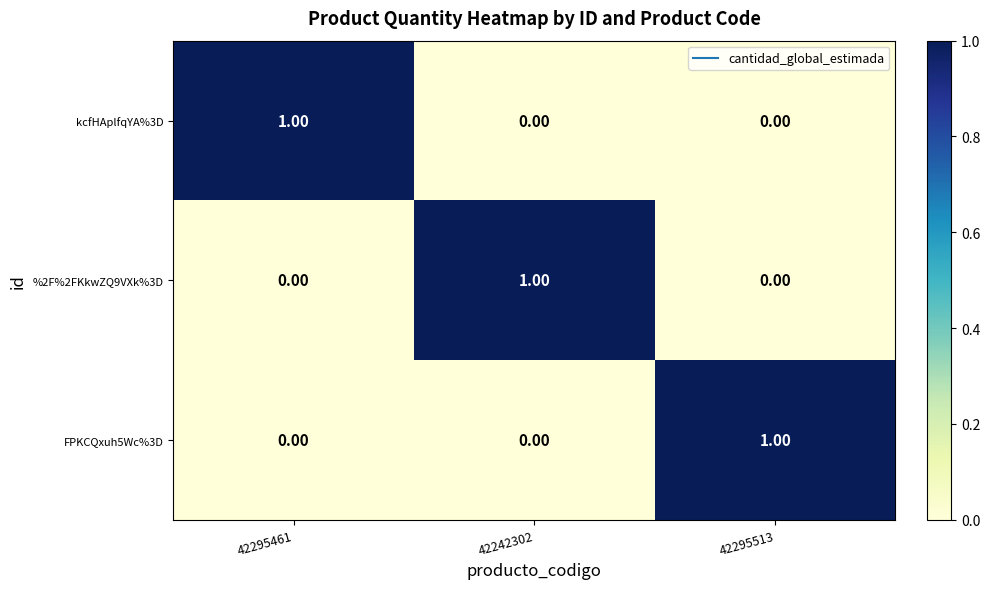

At how many categories does at least one series exceed 0?

3